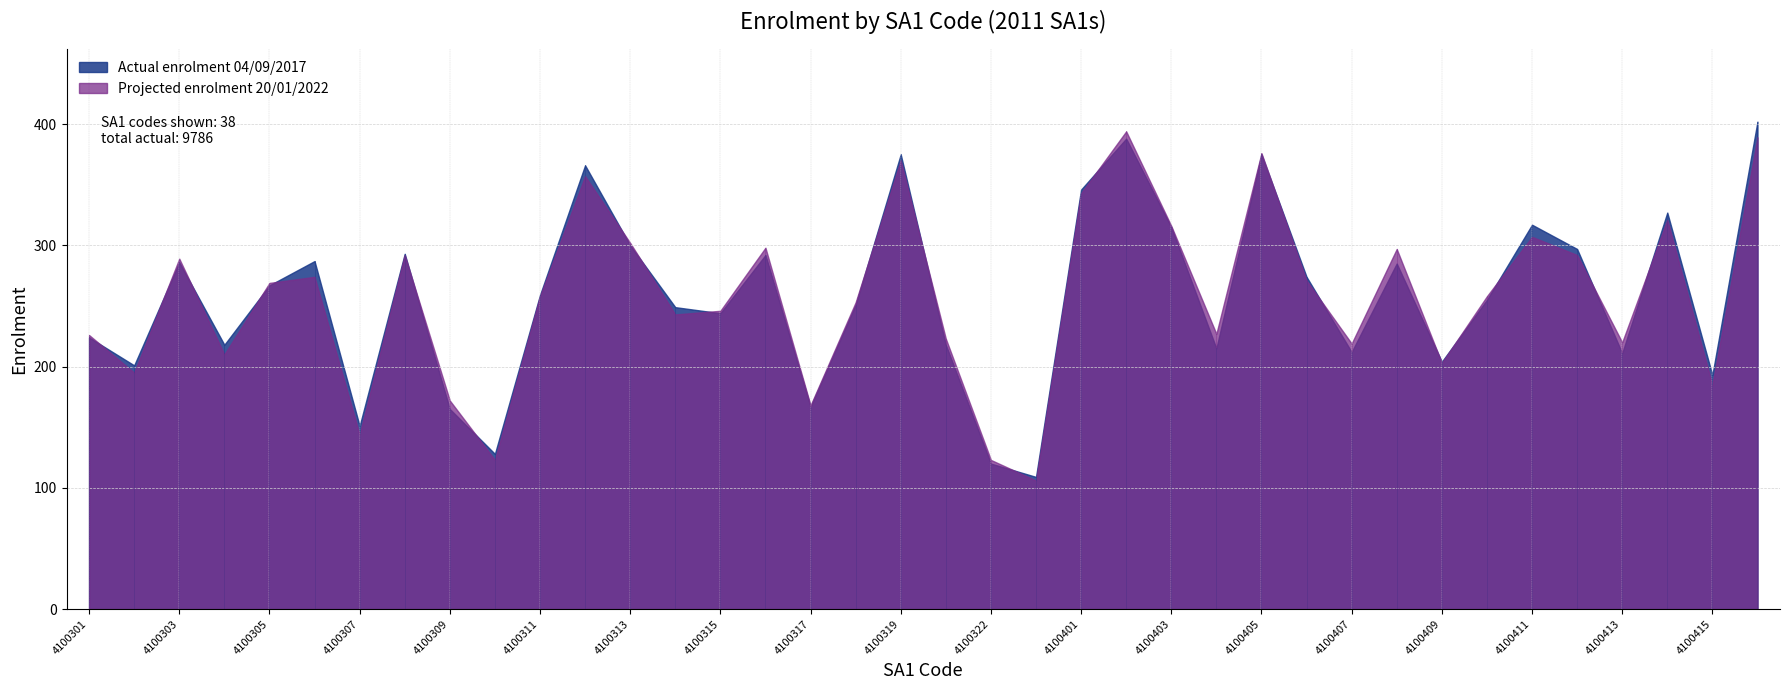

How many lines are shown in the chart?

2